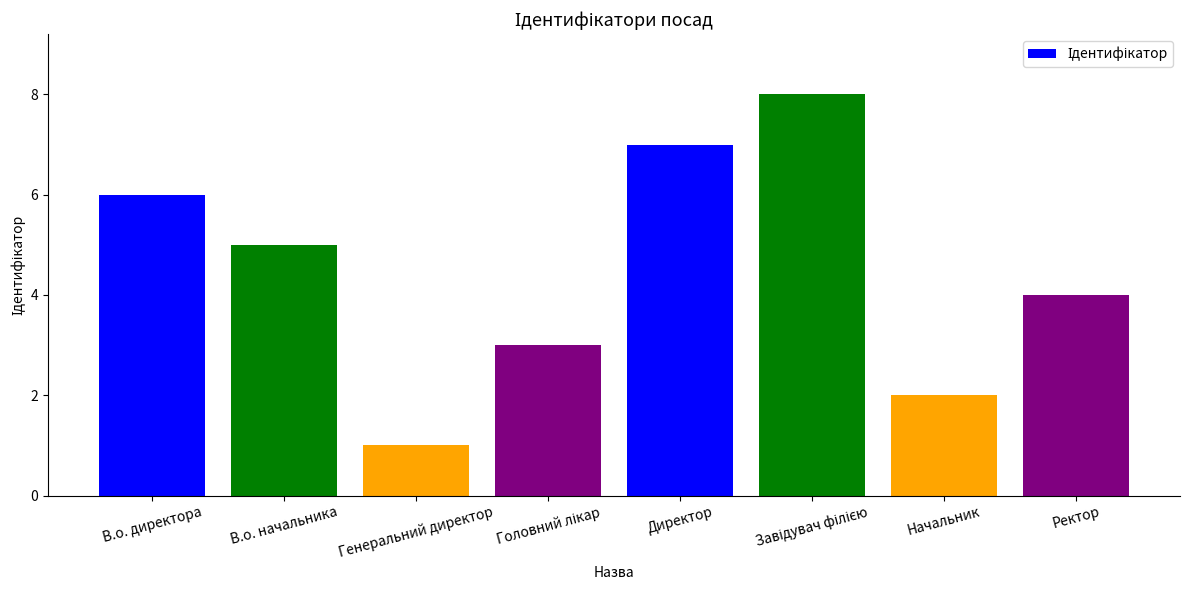

Approximately how many times larger is the value at В.о. директора compared to Ректор?

1.5